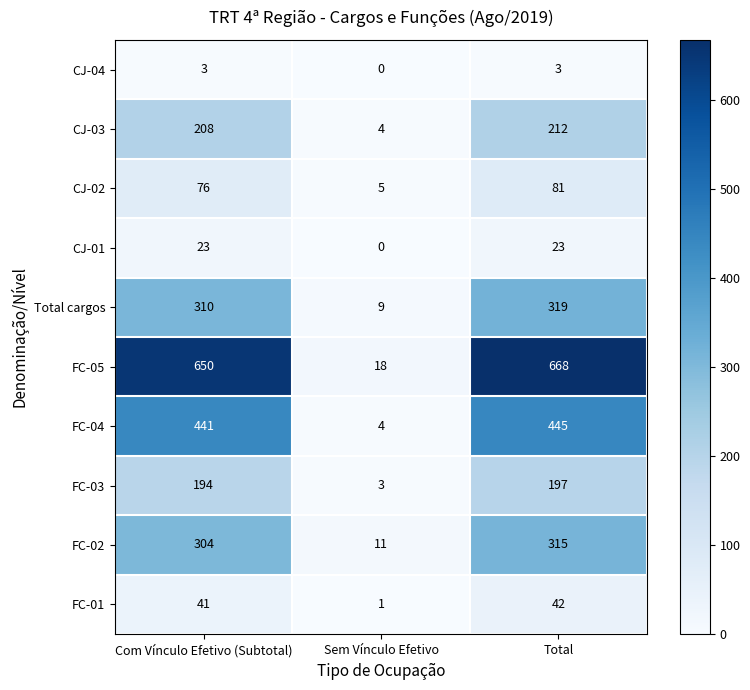

What is the difference between the maximum and minimum values in the CJ-01 series?

23